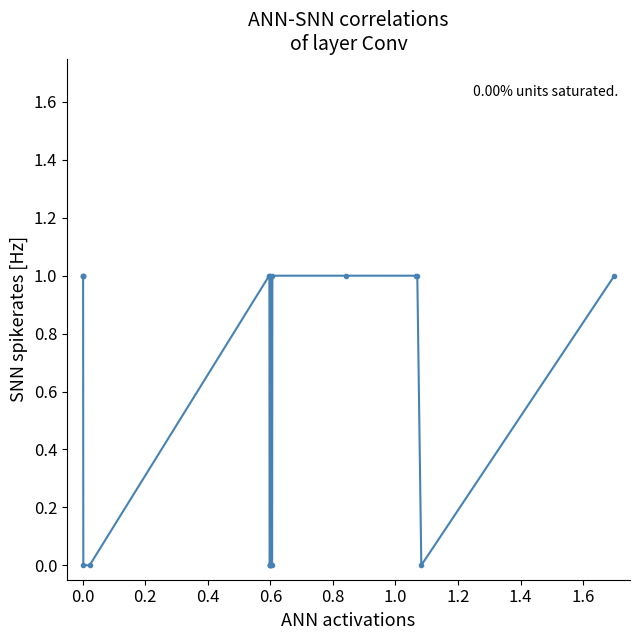

How many categories are shown in the chart?

19